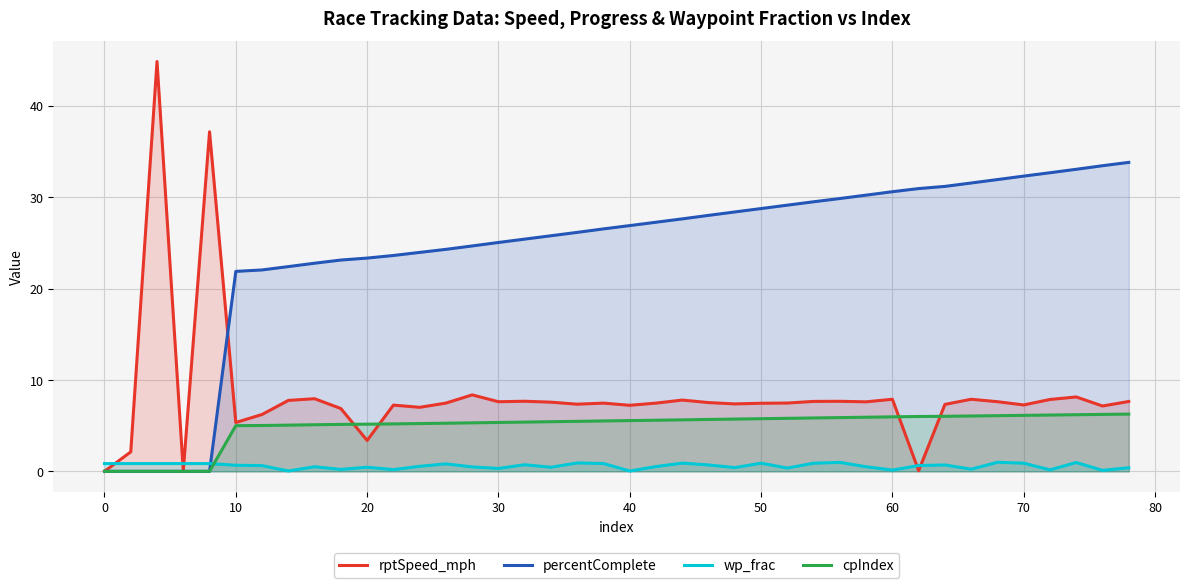

What is the highest value of the cpIndex series?

6.3